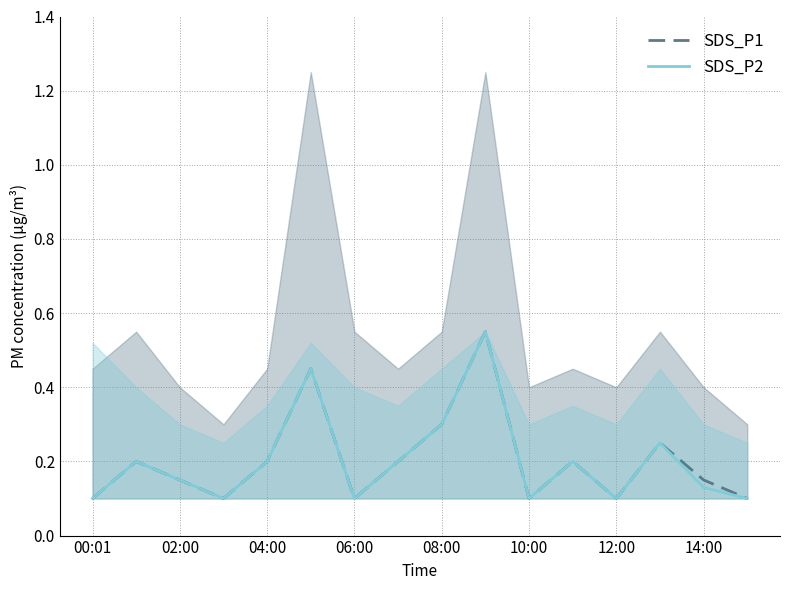

What is the maximum value shown in the chart?

0.6